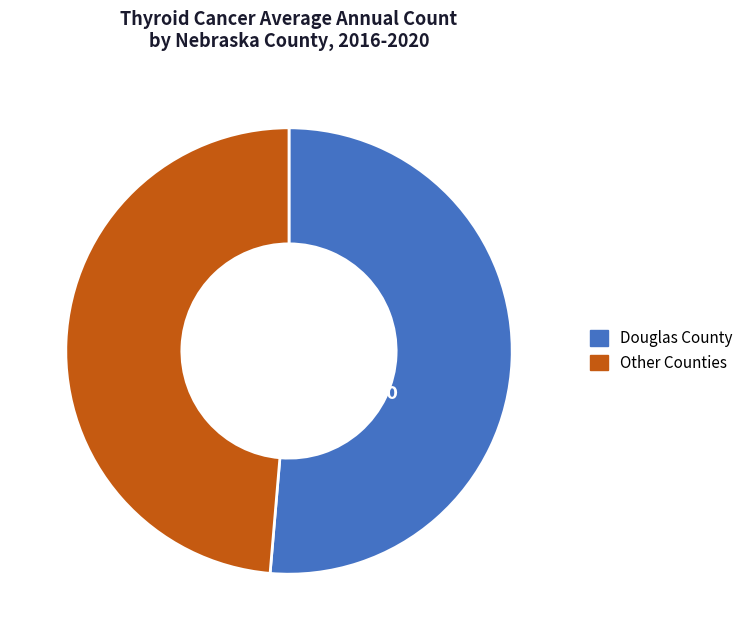

Rank the categories by value from highest to lowest.

Douglas County, Other Counties